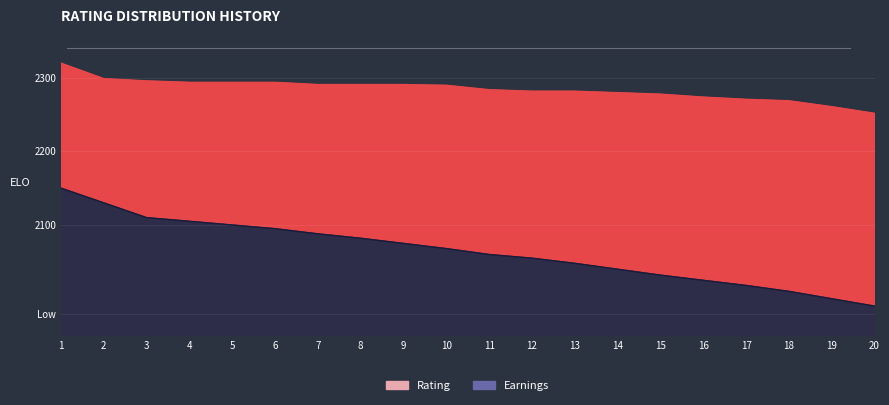

The value of Earnings at 1 is 3788. True or false?

False